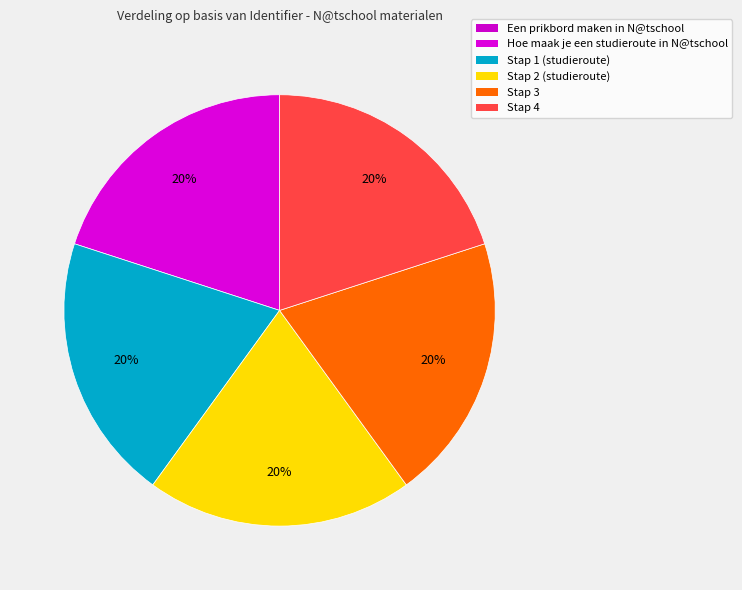

What percentage do Een prikbord maken in N@tschool and Stap 1 (studieroute) together represent?

20.0%